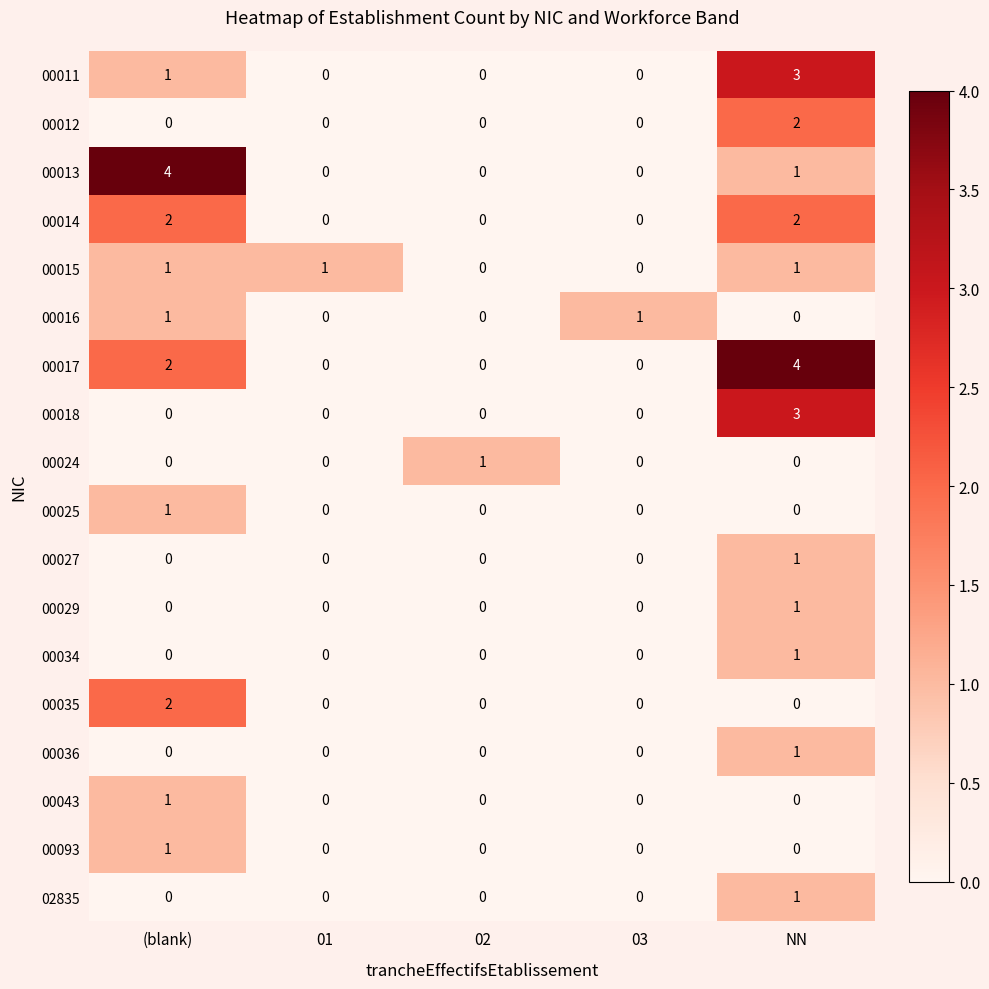

Is the value of 00018 at (blank) greater than the value of 00017 at (blank)?

No